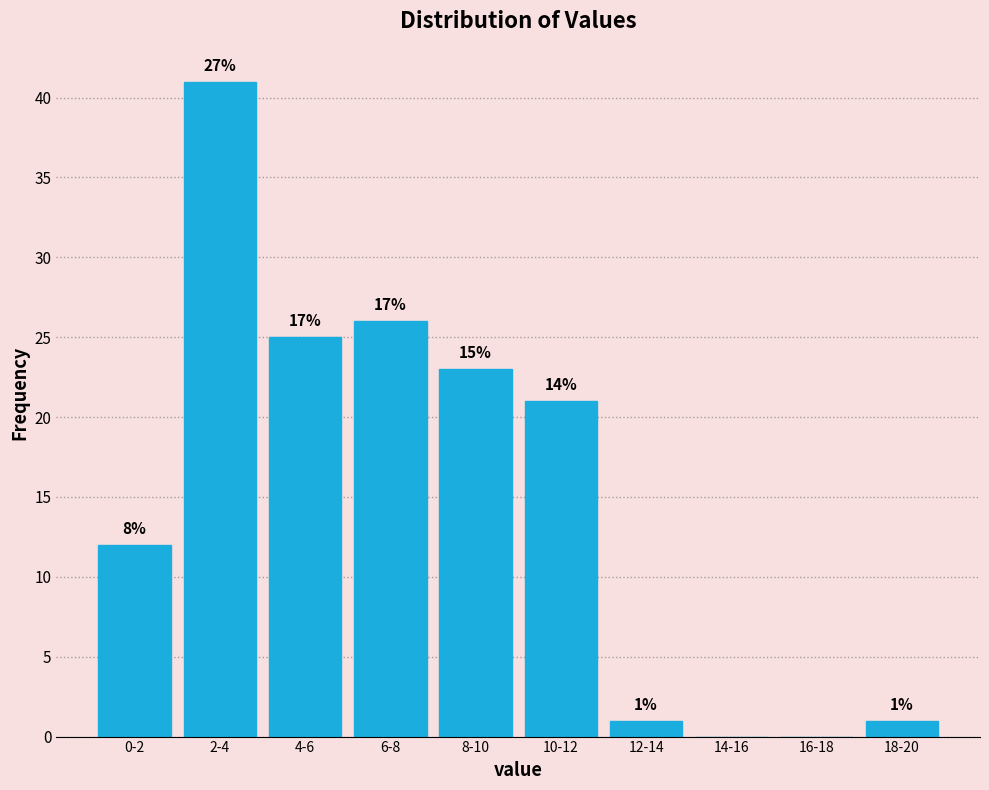

Are the bars horizontal?

No